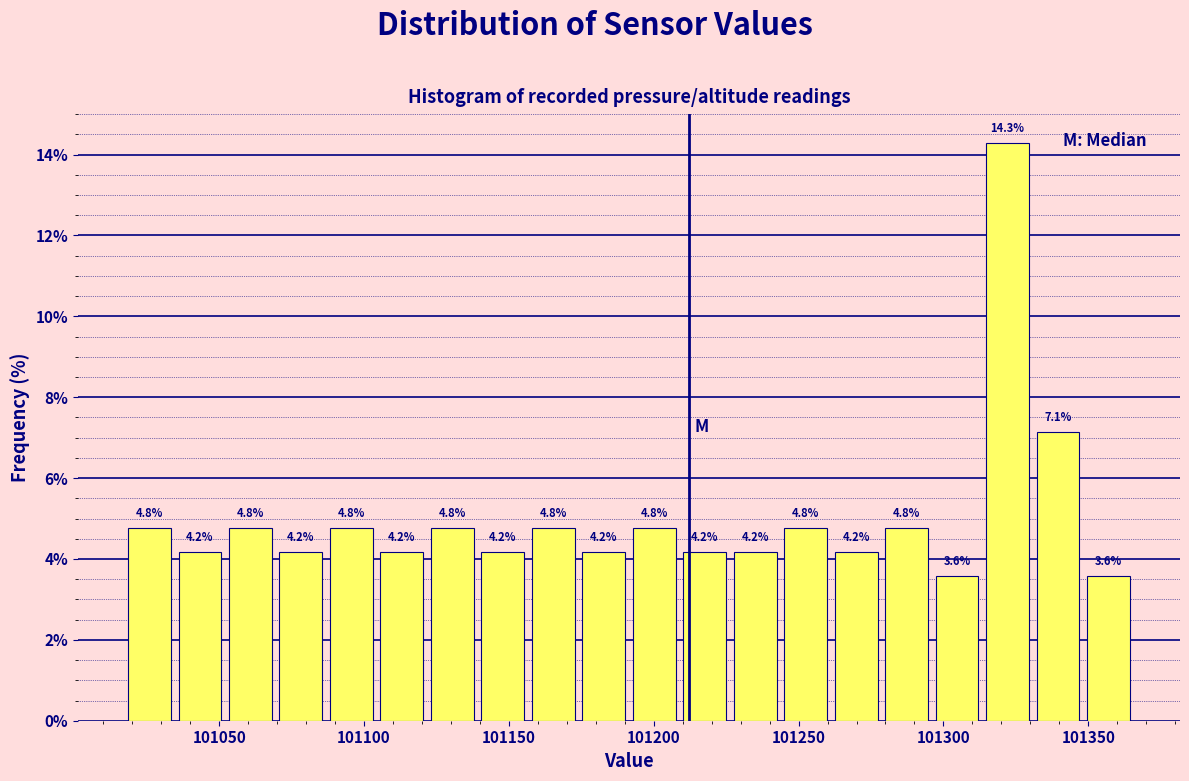

Read against the x-axis, roughly where is the centre of the tallest bar?

101320